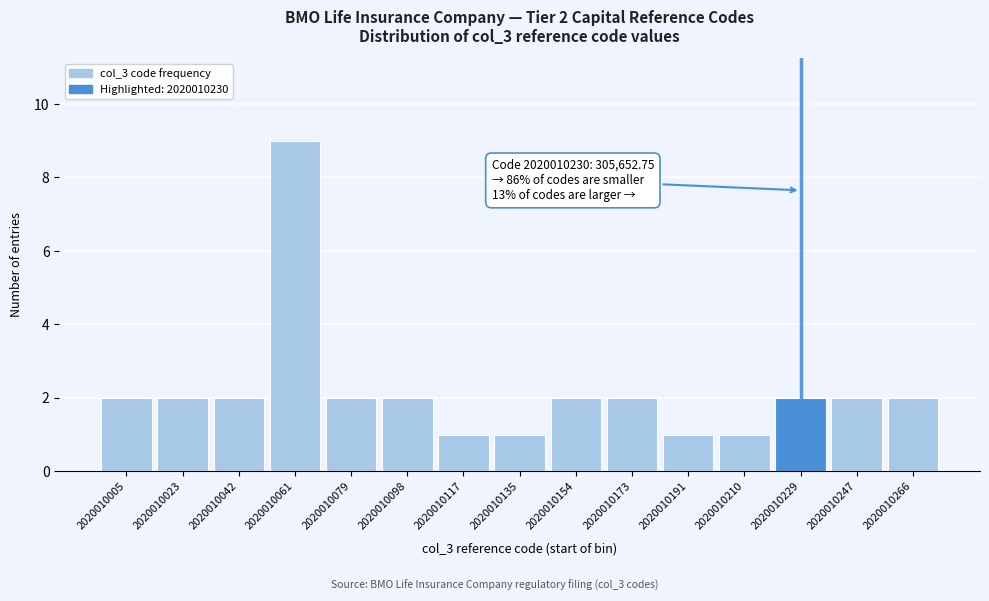

Reading left to right, what are all the values shown in this chart?

2020010005=2	2020010023=2	2020010042=2	2020010061=9	2020010079=2	2020010098=2	2020010117=1	2020010135=1	2020010154=2	2020010173=2	2020010191=1	2020010210=1	2020010229=2	2020010247=2	2020010266=2